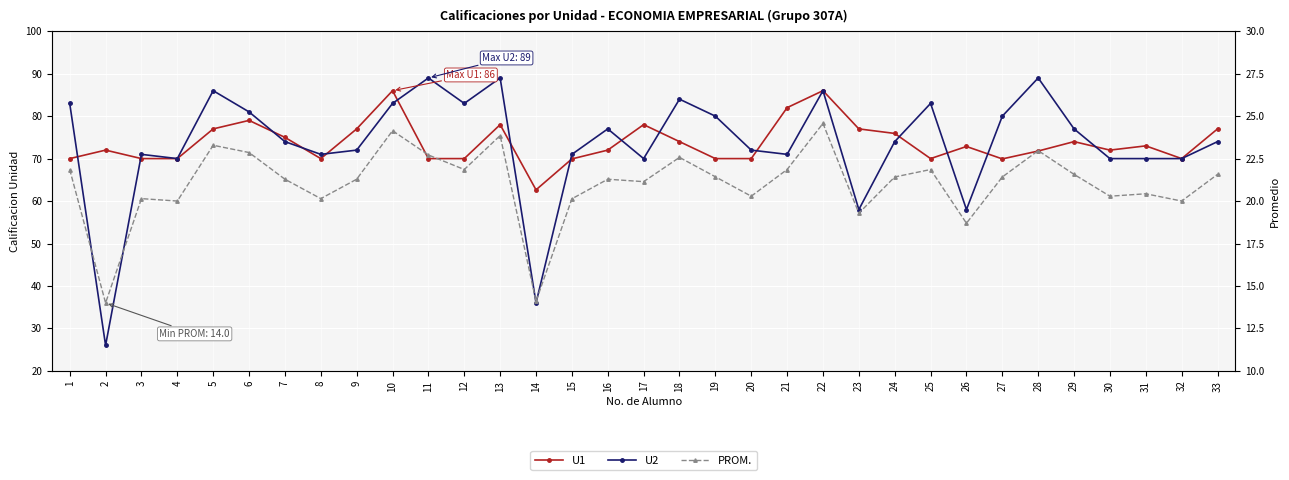

Reading left to right, transcribe all the data shown in this chart.

U1: 70.0	72.0	70.0	70.0	77.0	79.0	75.0	70.0	77.0	86.0	70.0	70.0	78.0	62.6	69.9	72.0	78.0	74.0	70.0	70.0	82.0	86.0	77.0	75.9	70.0	72.9	69.9	71.8	74.0	72.0	73.0	70.0	77.0
U2: 83.0	26.0	71.0	70.0	86.0	81.0	74.0	71.0	72.0	83.0	89.0	83.0	89.0	36.0	71.0	77.0	70.0	84.0	80.0	72.0	71.0	86.0	58.0	74.0	83.0	58.0	80.0	89.0	77.0	70.0	70.0	70.0	74.0
PROM.: 21.9	14.0	20.1	20.0	23.3	22.9	21.3	20.1	21.3	24.1	22.7	21.9	23.9	14.1	20.1	21.3	21.1	22.6	21.4	20.3	21.9	24.6	19.3	21.4	21.9	18.7	21.4	23.0	21.6	20.3	20.4	20.0	21.6